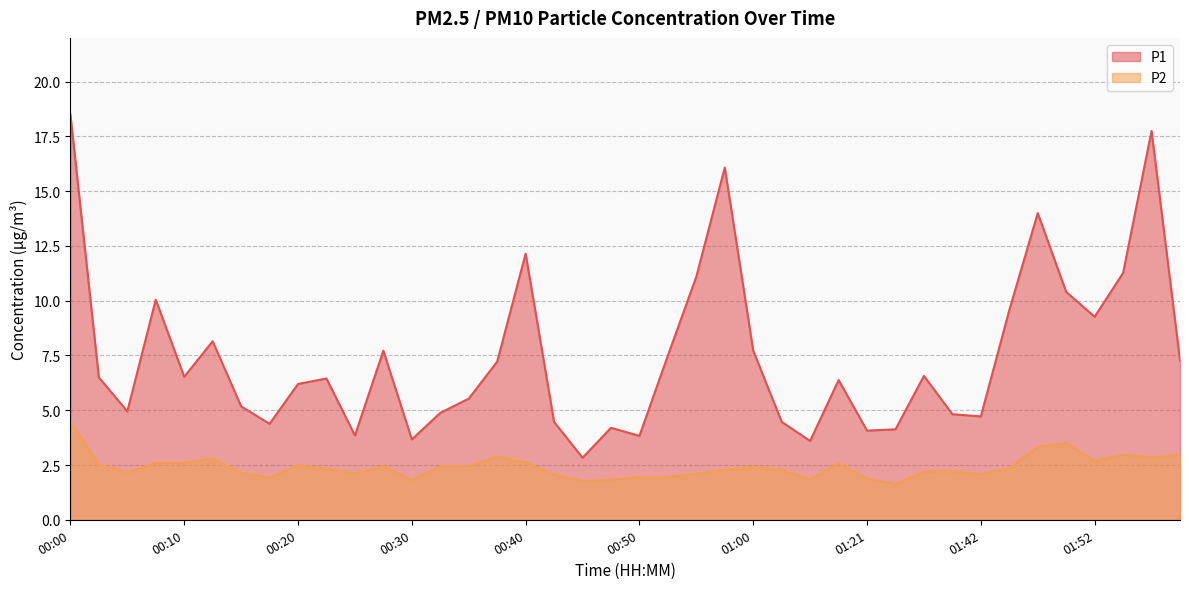

What position from the left is 00:13?

6